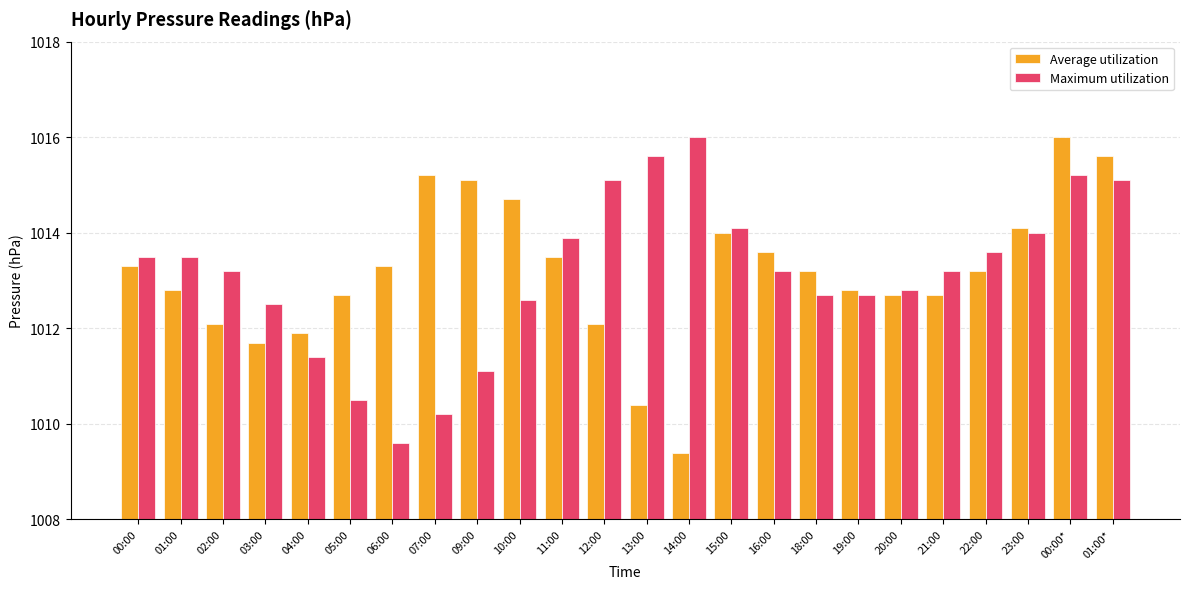

Read the Maximum utilization value at 02:00.

1013.2